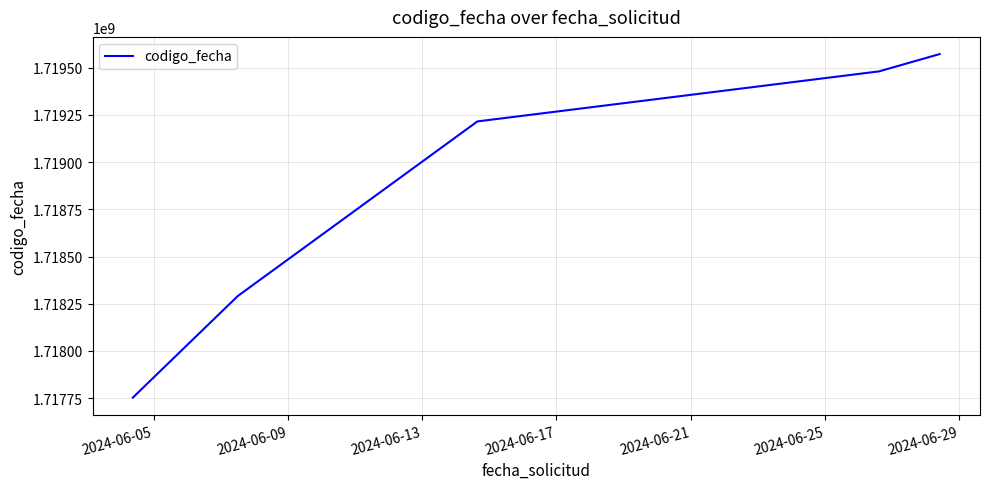

What is the difference between the second highest and second lowest values?

1189908